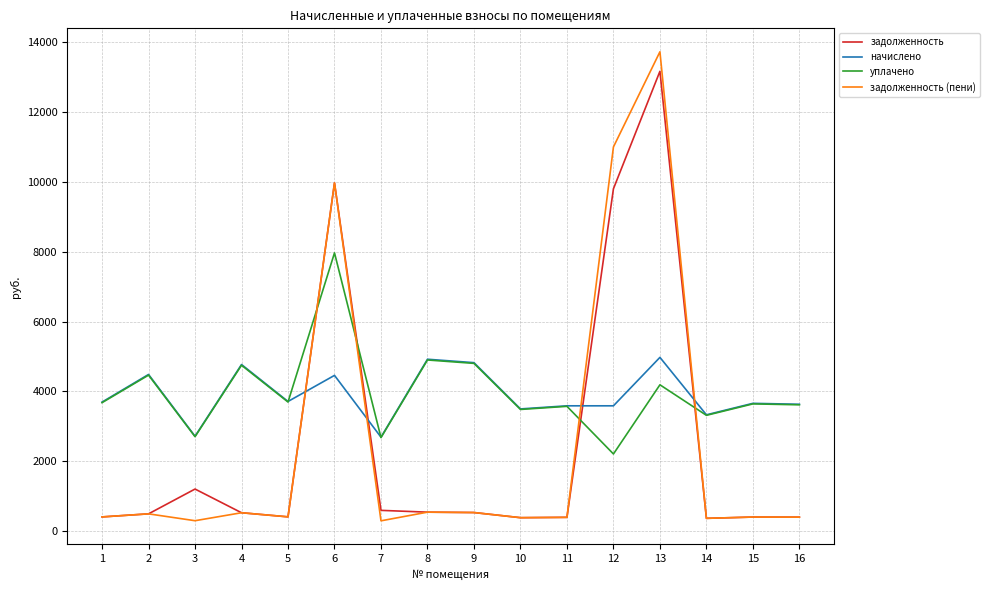

What is the total value across all series at 4?

10580.0